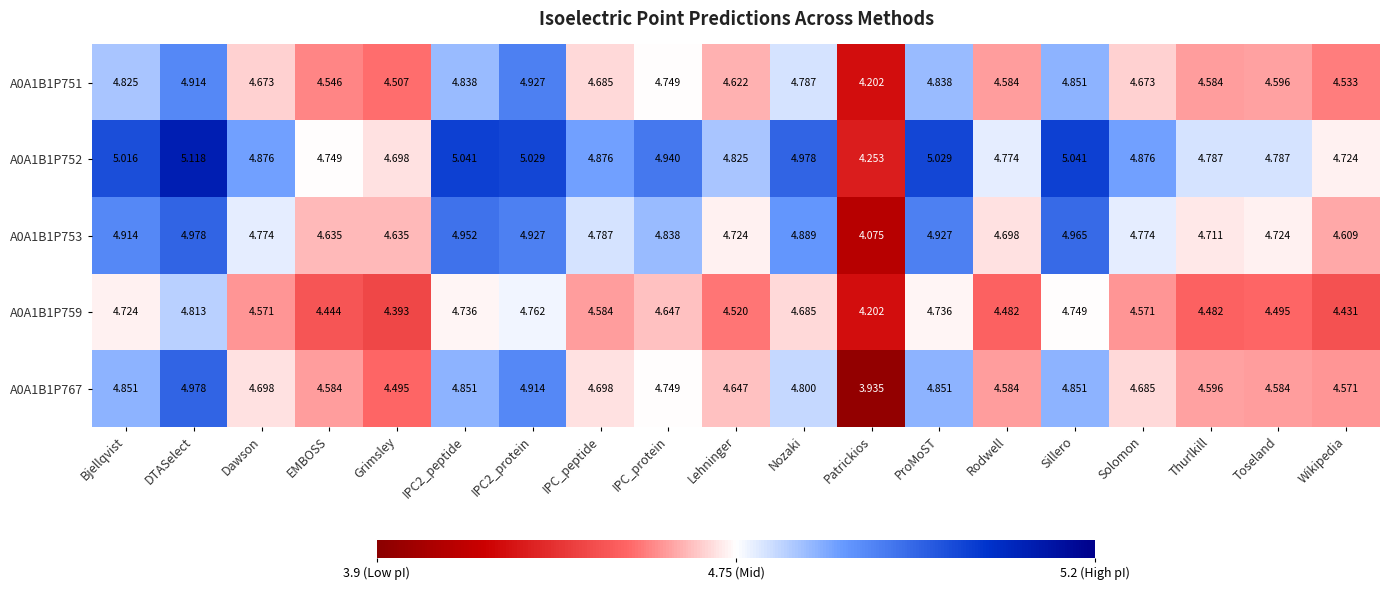

What is the total value across all series at Thurlkill?

23.2